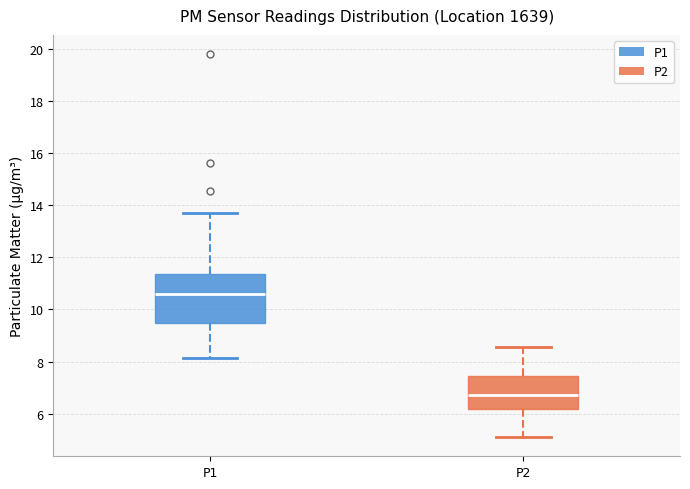

Reading left to right, read every box against the y-axis: the position of its median line, the range the box covers, and the ends of its whiskers. The values are not printed on the chart, so give them approximately, as read against the axis.

P1: median 10.6, box 9.4 to 11.4, whiskers 8.2 to 13.8
P2: median 6.8, box 6.2 to 7.4, whiskers 5.2 to 8.6